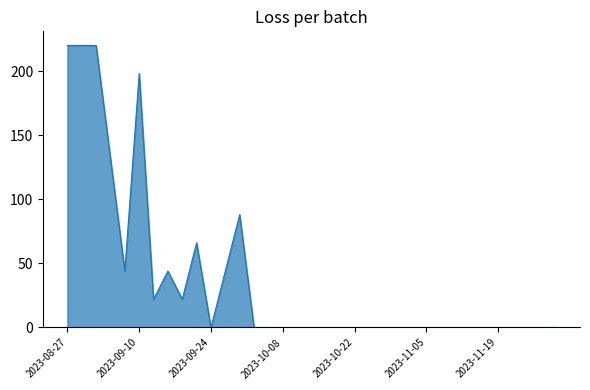

What is the difference between the maximum and minimum values?

220